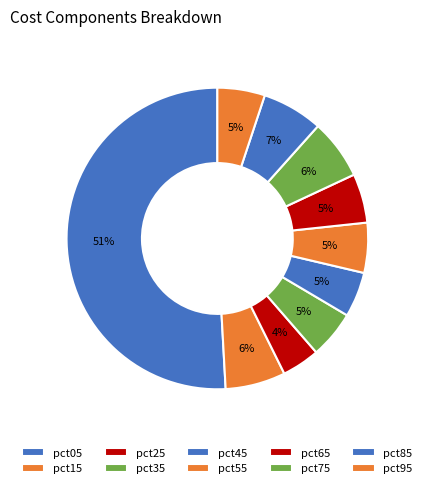

Which category accounts for the majority?

pct05